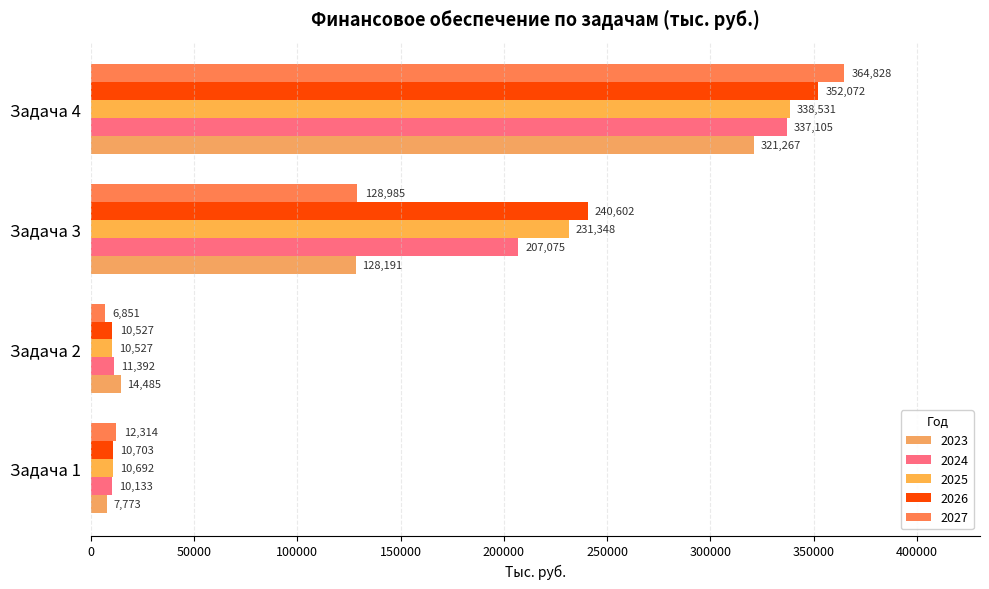

How many series are shown in this chart?

5